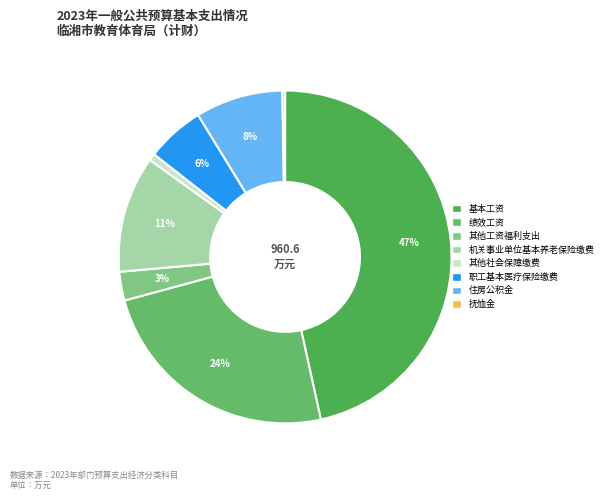

What is the change in value from 基本工资 to 其他社会保障缴费?

-440.6